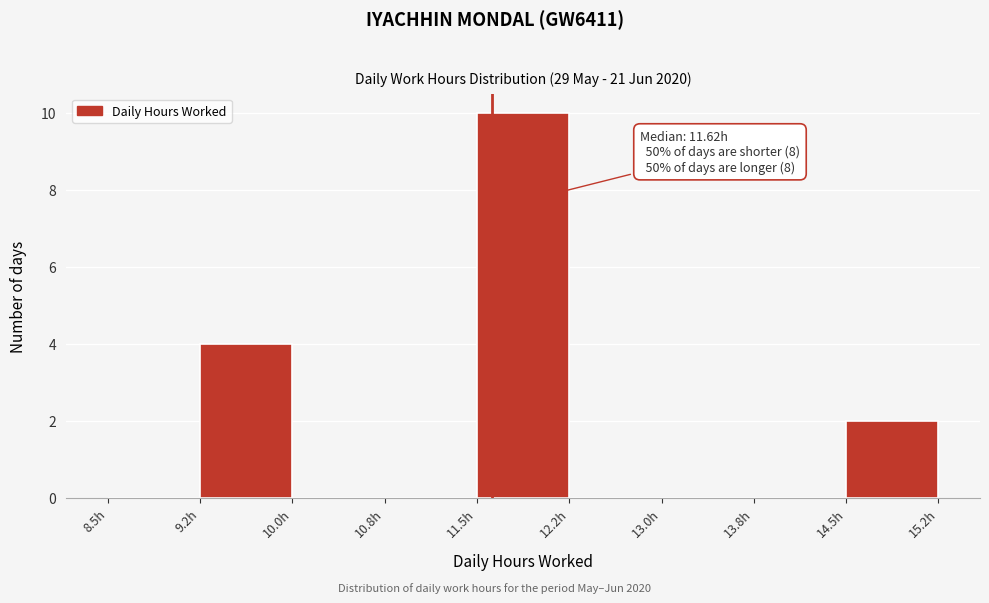

Which range on the x-axis has the tallest bar?

11.50 to 12.25